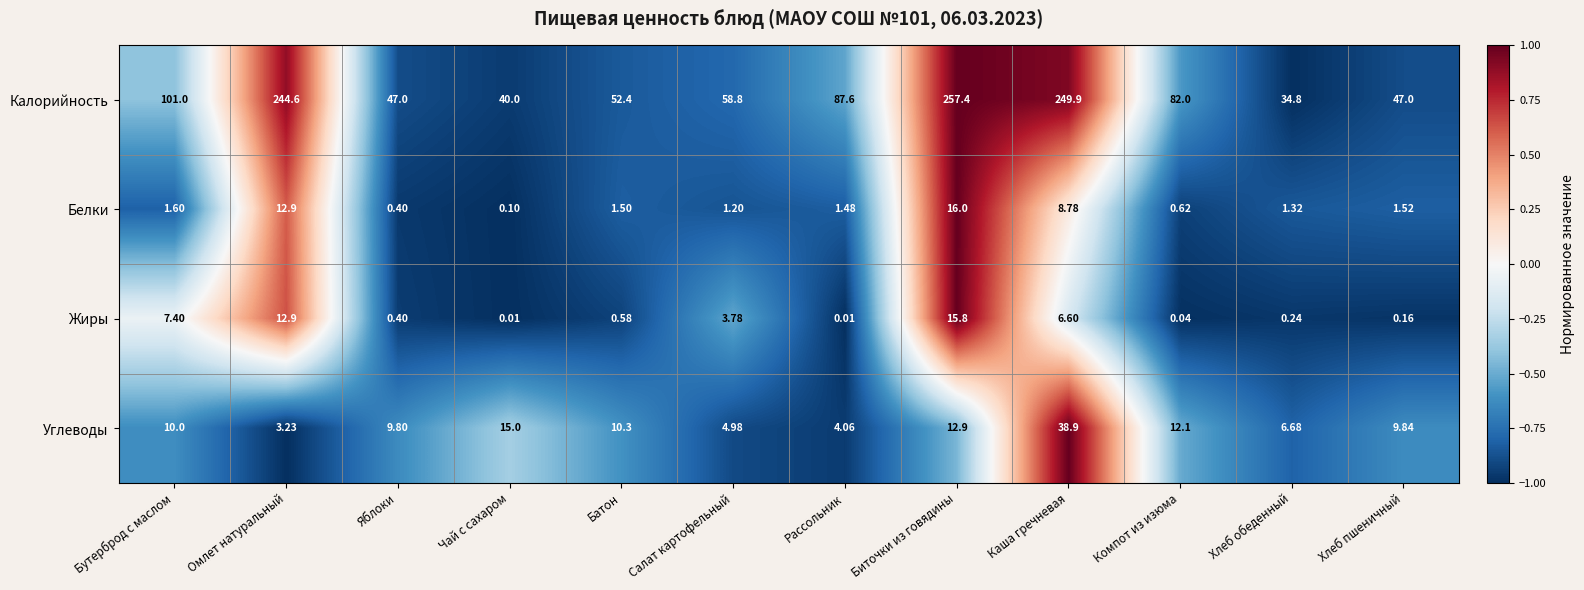

At Компот из изюма, list the series in order from largest to smallest.

Калорийность, Углеводы, Белки, Жиры